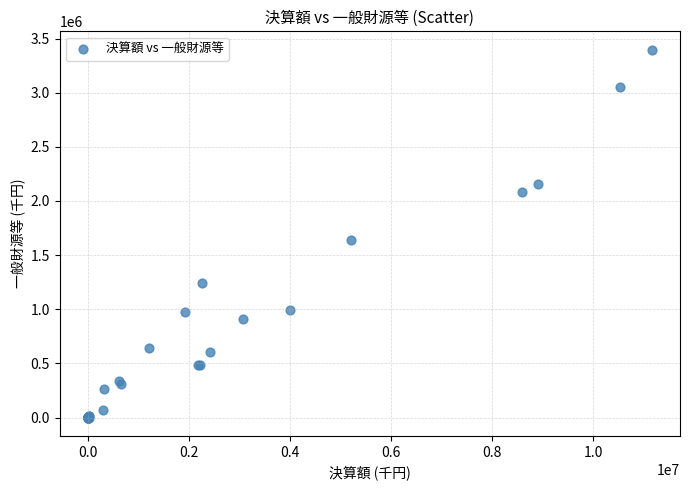

What Y value in the scatter plot is closest to 1698547?

1635744